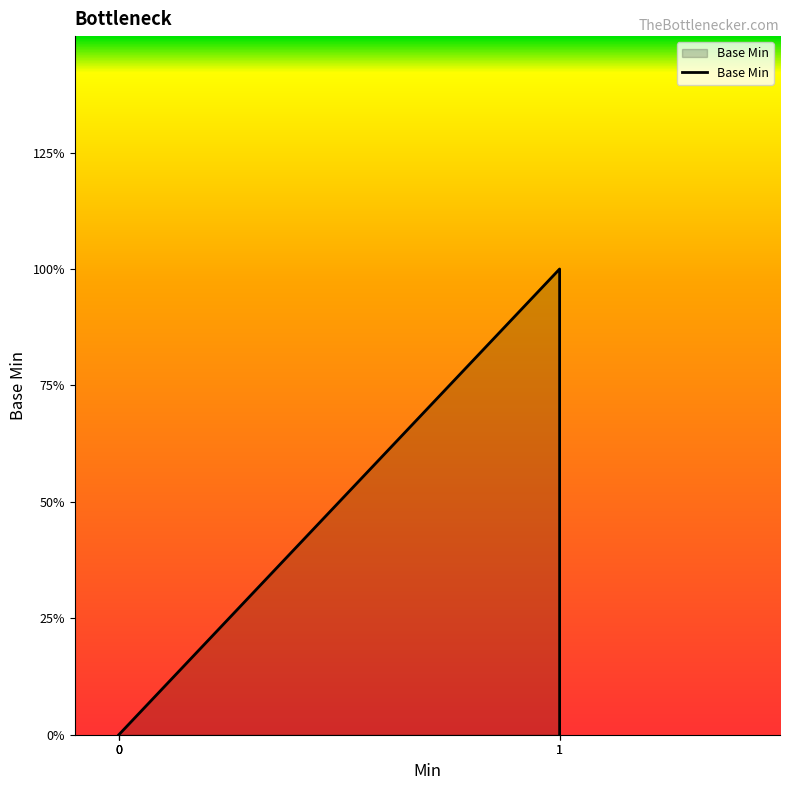

What is the difference between the maximum and minimum values?

1